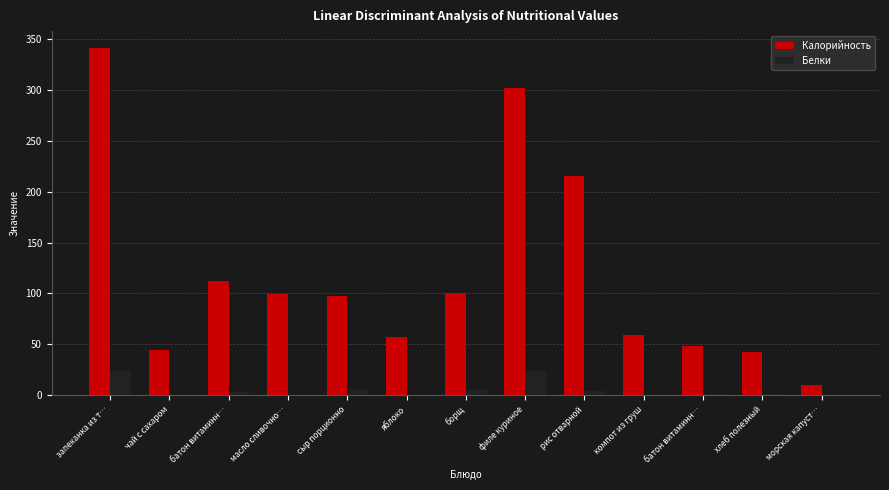

What is the total value across all series at батон витаминн…?

115.2